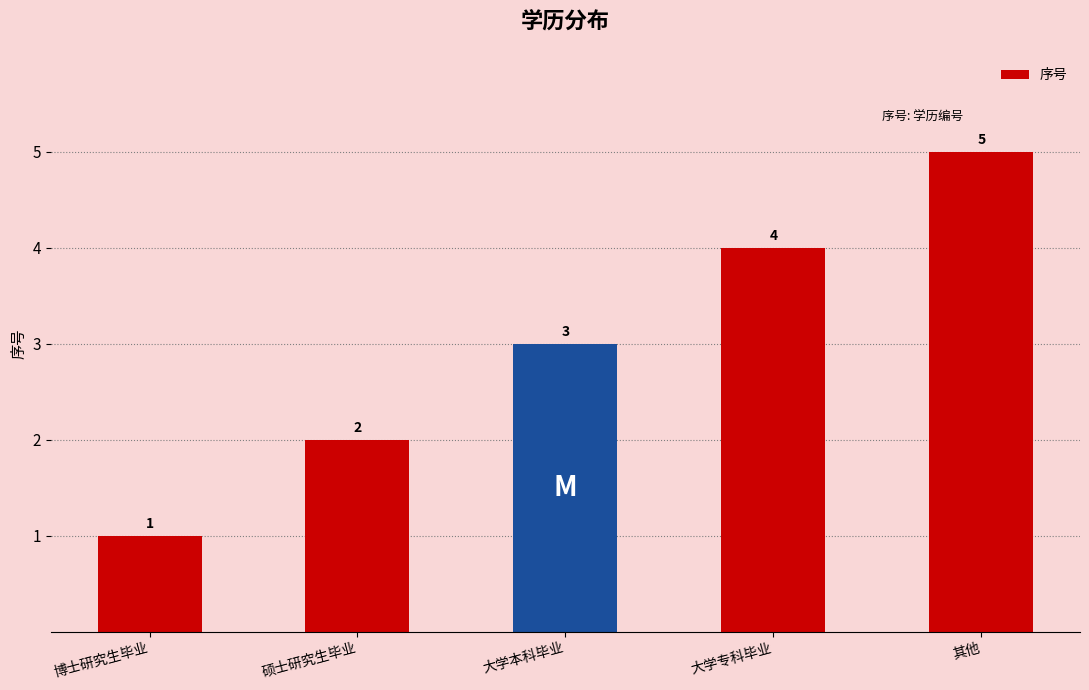

What is the smallest value displayed?

1